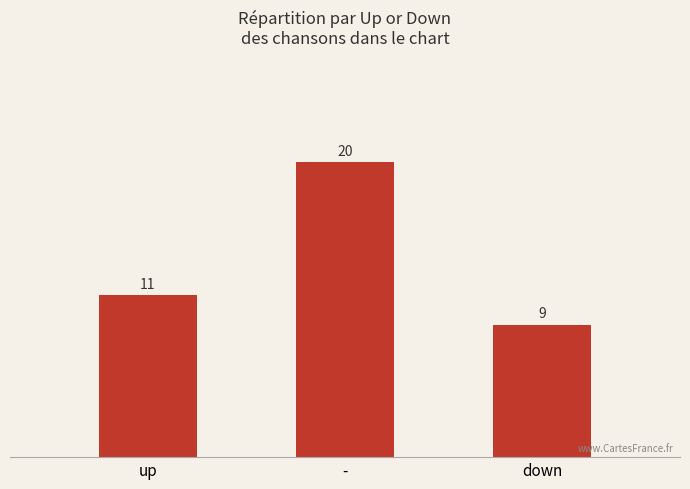

What is the label of the 3rd bar from the left?

down